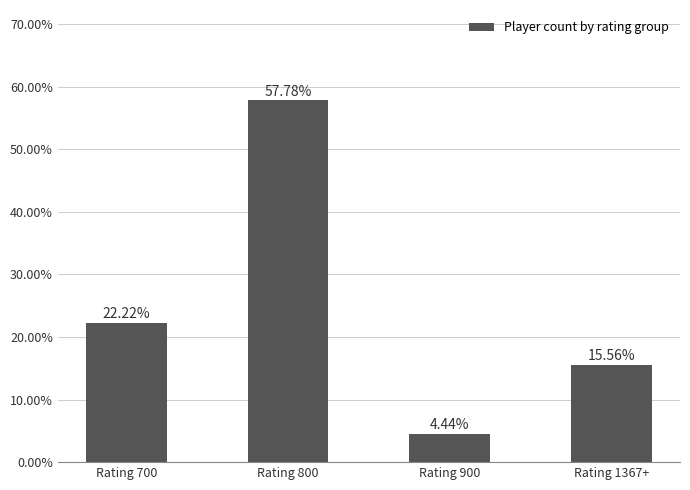

Are the bars grouped side by side (vs. stacked)?

No